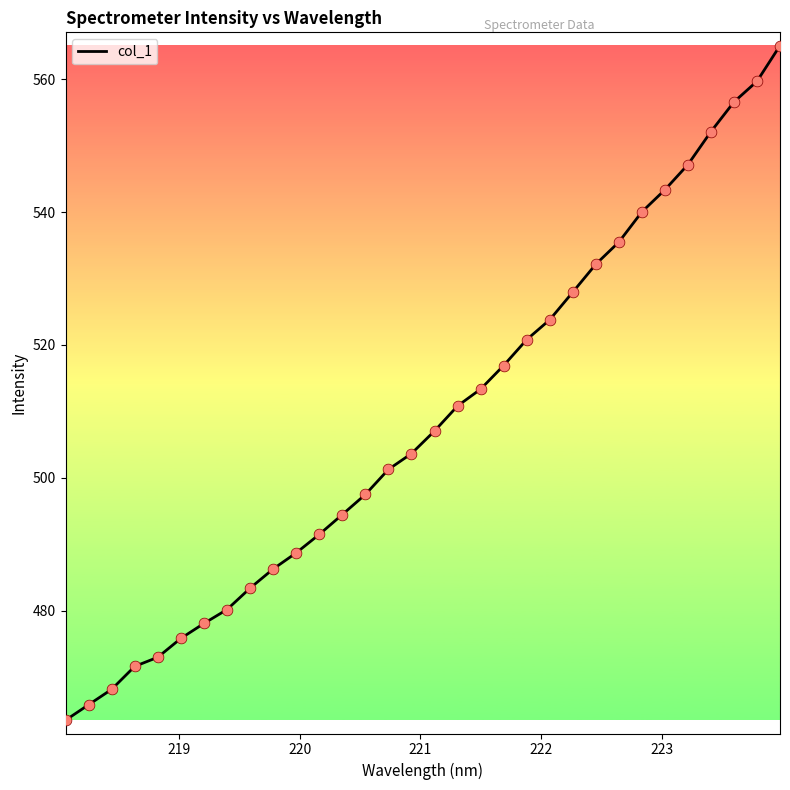

What is the smallest value displayed?

463.5